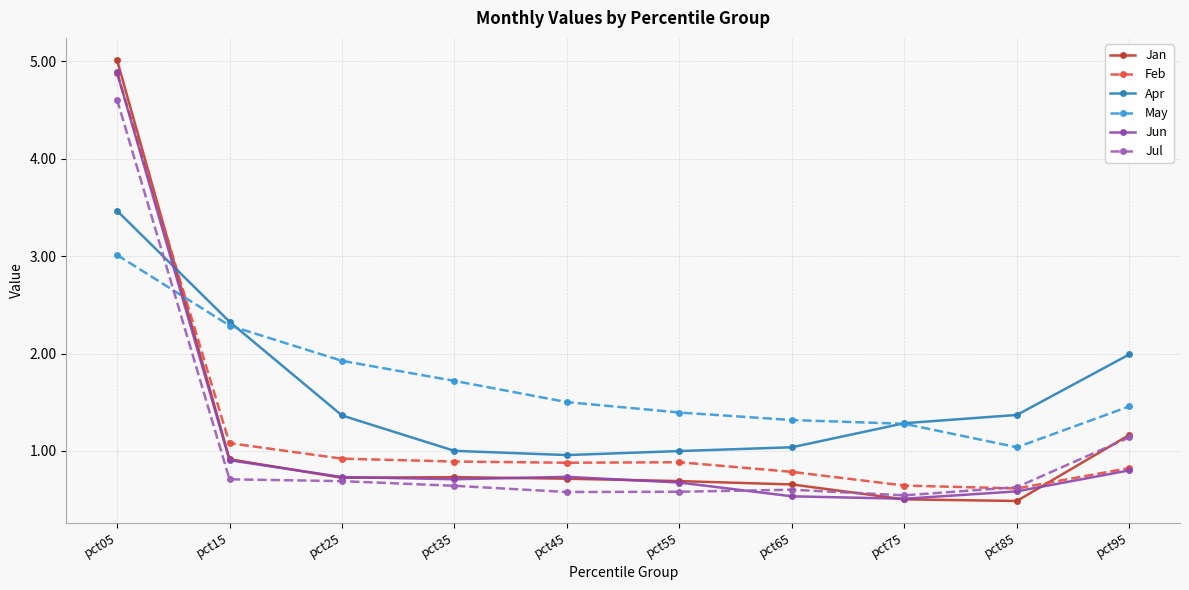

What is the highest value of the Jan series?

5.0